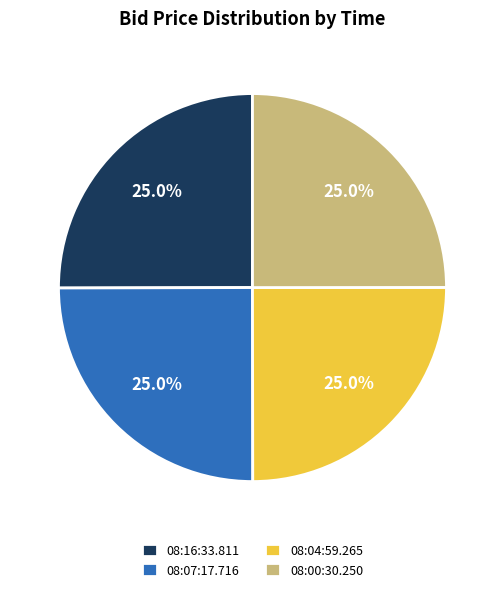

Is there a majority slice in this chart?

No